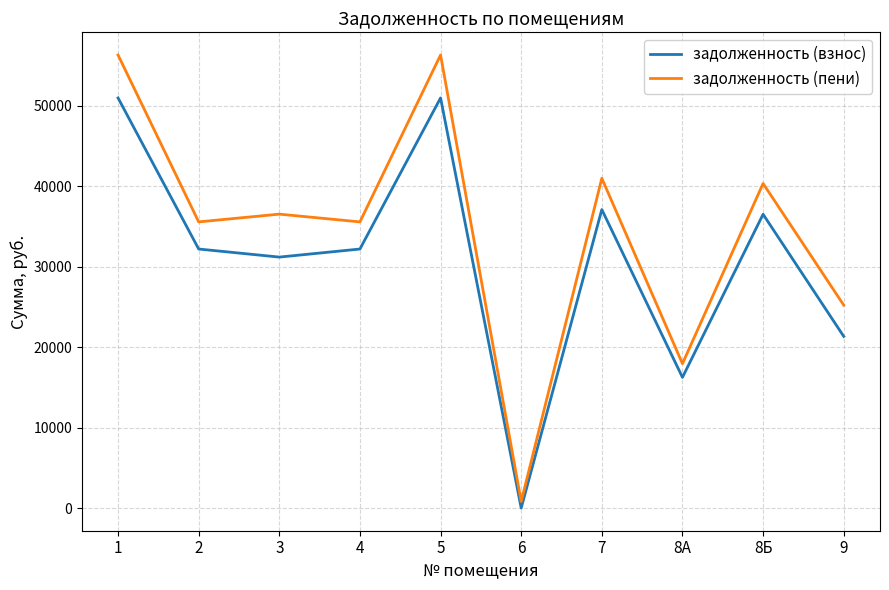

Reading right to left, transcribe all the data shown in this chart.

задолженность (взнос): 9=21336.4	8Б=36512.0	8А=16242.0	7=37096.7	6=0.0	5=50967.4	4=32191.7	3=31189.7	2=32191.7	1=50967.4
задолженность (пени): 9=25221.5	8Б=40335.9	8А=17943.0	7=40981.7	6=813.1	5=56305.1	4=35563.1	3=36527.4	2=35563.1	1=56305.1